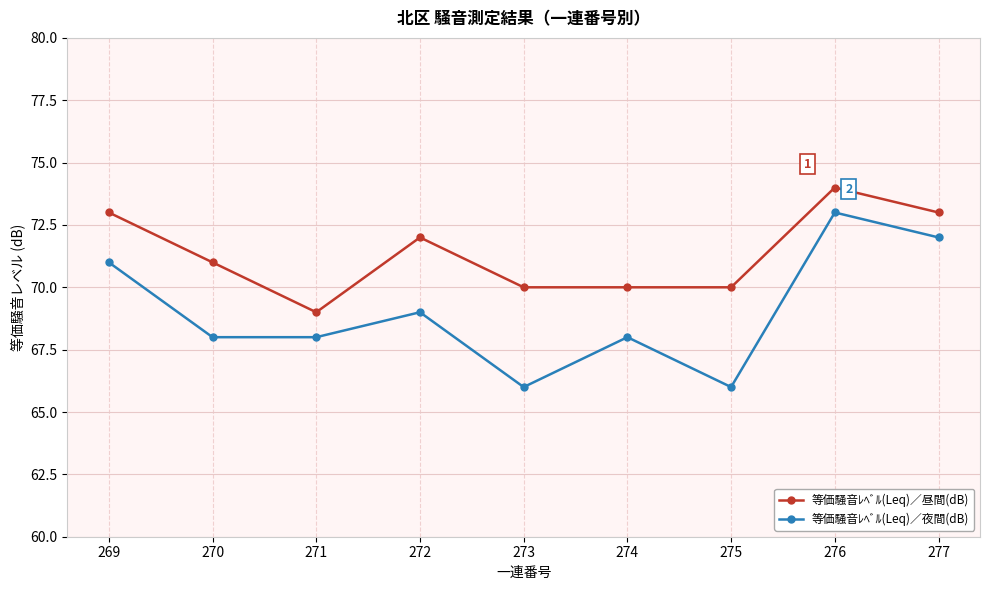

Where is the first local minimum for 等価騒音ﾚﾍﾞﾙ(Leq)／昼間(dB)?

271